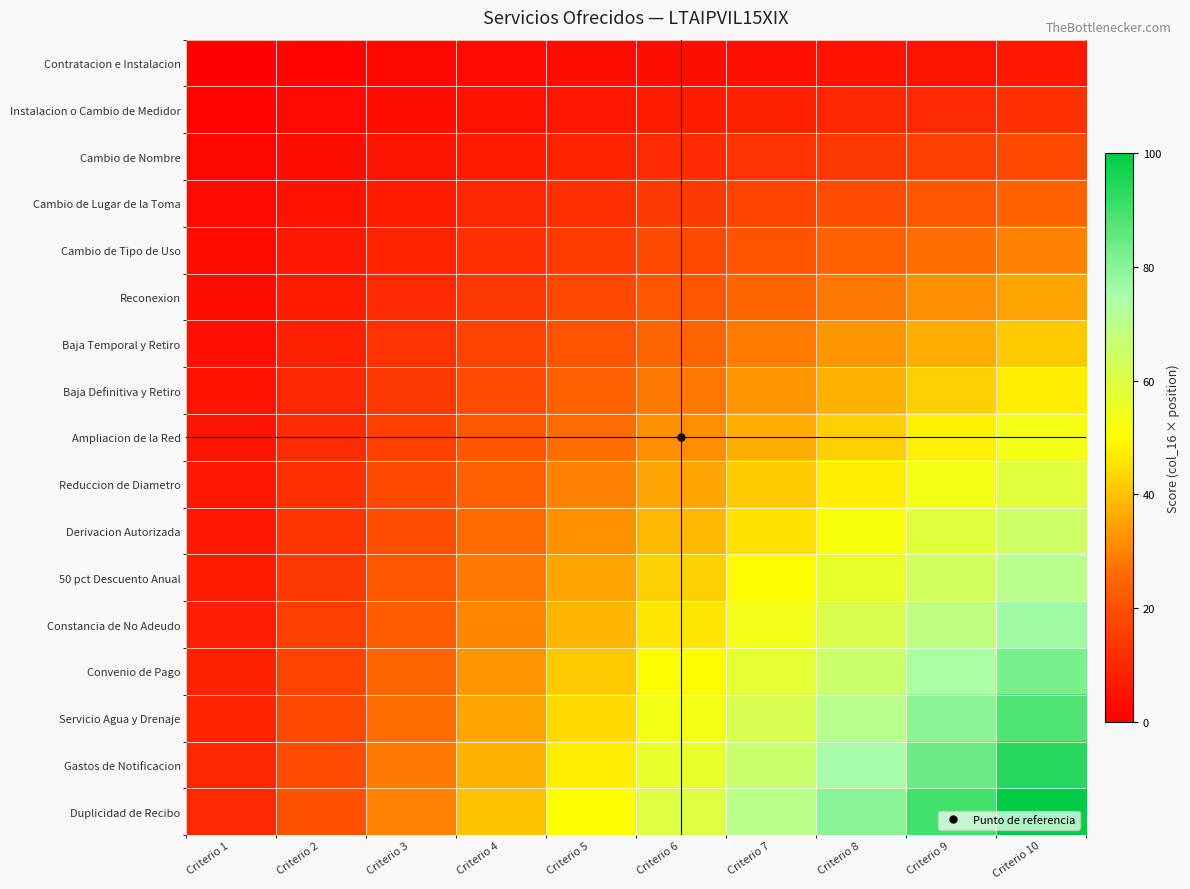

At Criterio 5, list the series in order from smallest to largest.

Contratacion e Instalacion, Instalacion o Cambio de Medidor, Cambio de Nombre, Cambio de Lugar de la Toma, Cambio de Tipo de Uso, Reconexion, Baja Temporal y Retiro, Baja Definitiva y Retiro, Ampliacion de la Red, Reduccion de Diametro, Derivacion Autorizada, 50 pct Descuento Anual, Constancia de No Adeudo, Convenio de Pago, Servicio Agua y Drenaje, Gastos de Notificacion, Duplicidad de Recibo